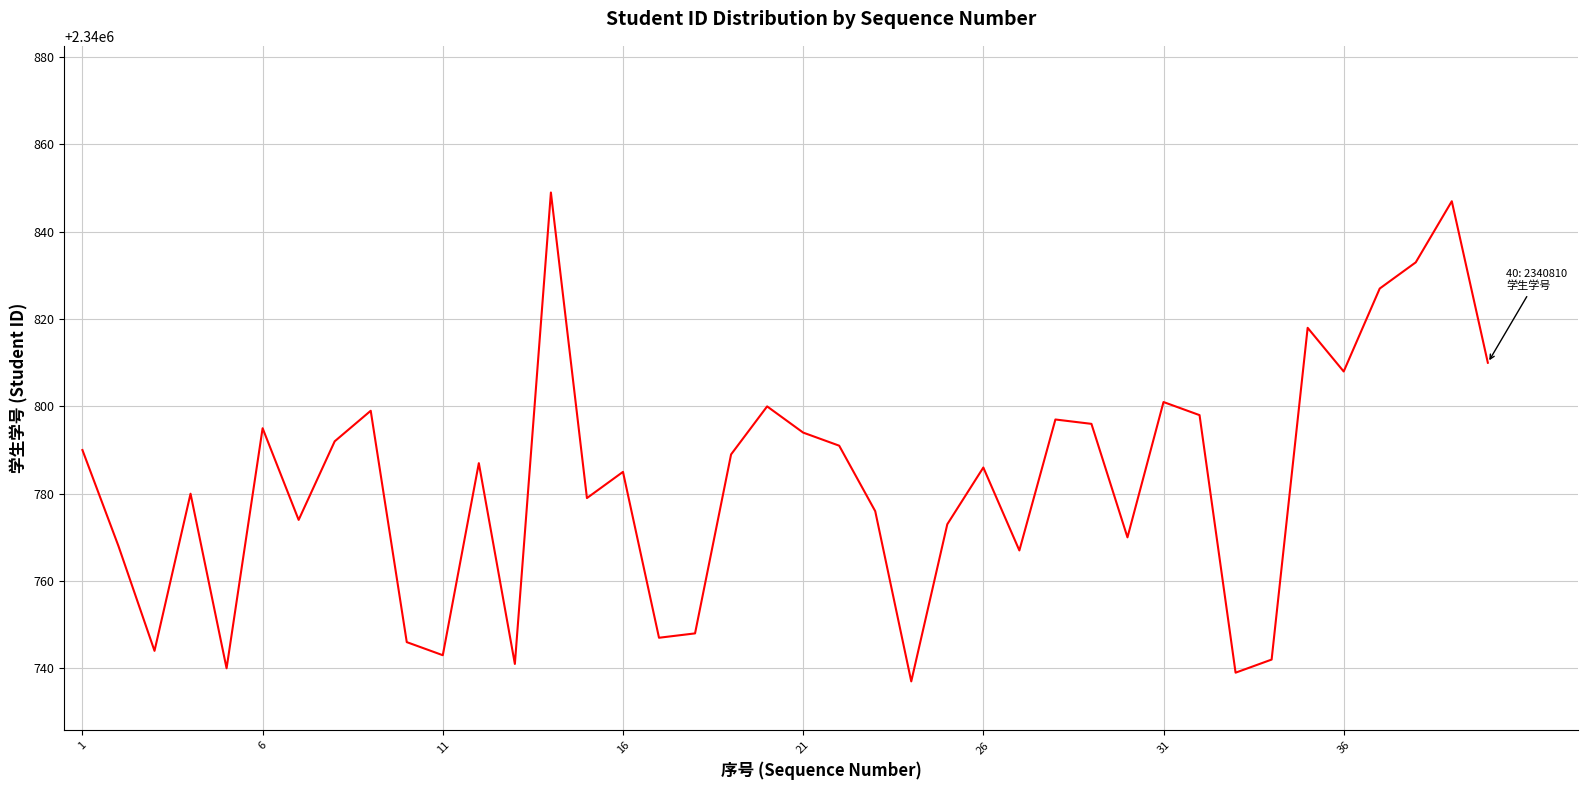

Count the number of data series in this chart.

1